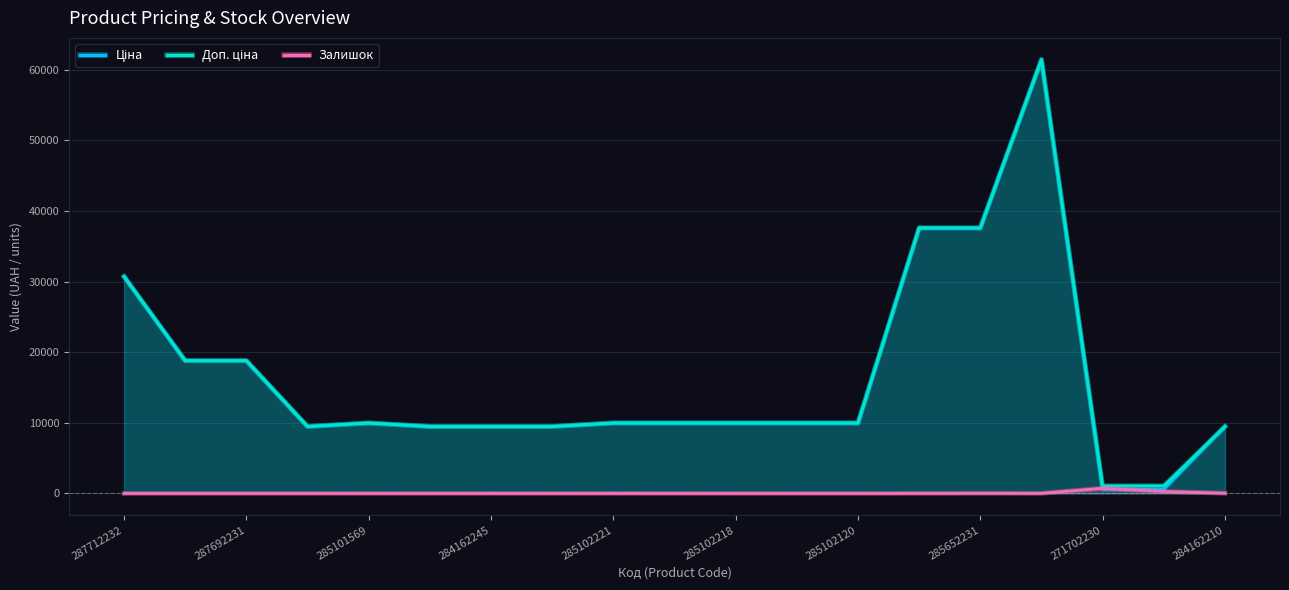

Where is Залишок nearest to the value 367?

271702229